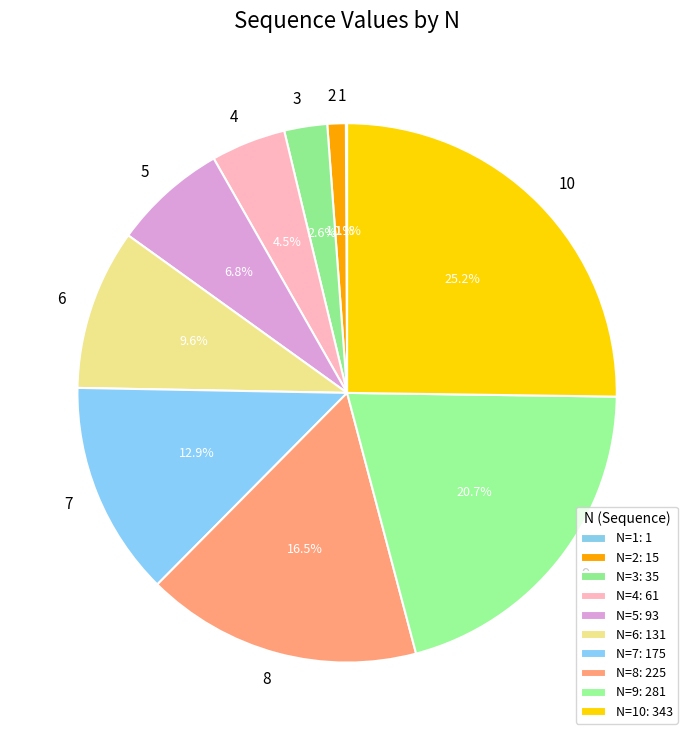

Does any single category account for the majority?

No